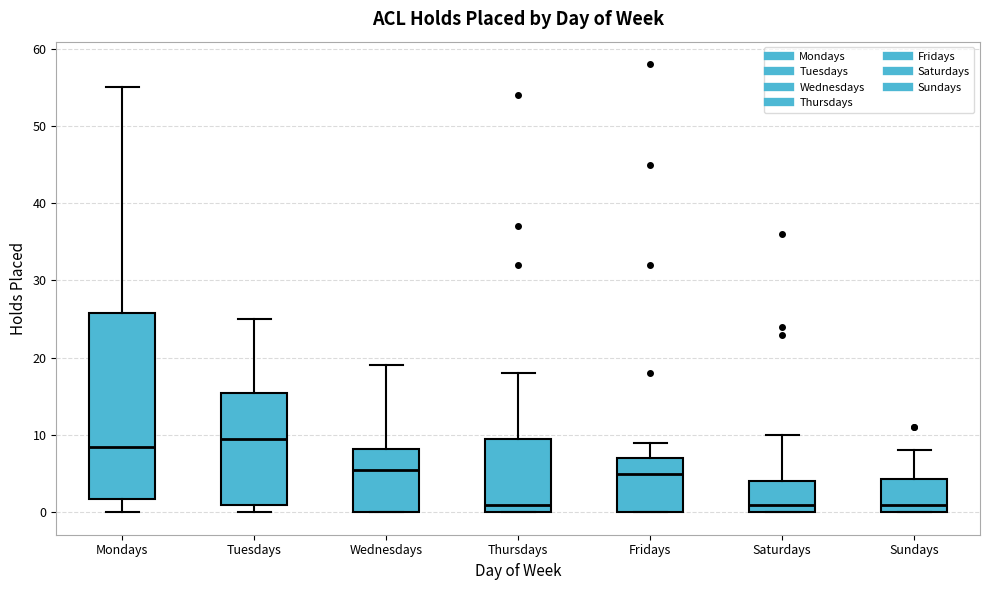

Where does the upper whisker of the box for Saturdays end on the y-axis? The values are not printed on the chart, so give them approximately, as read against the axis.

10